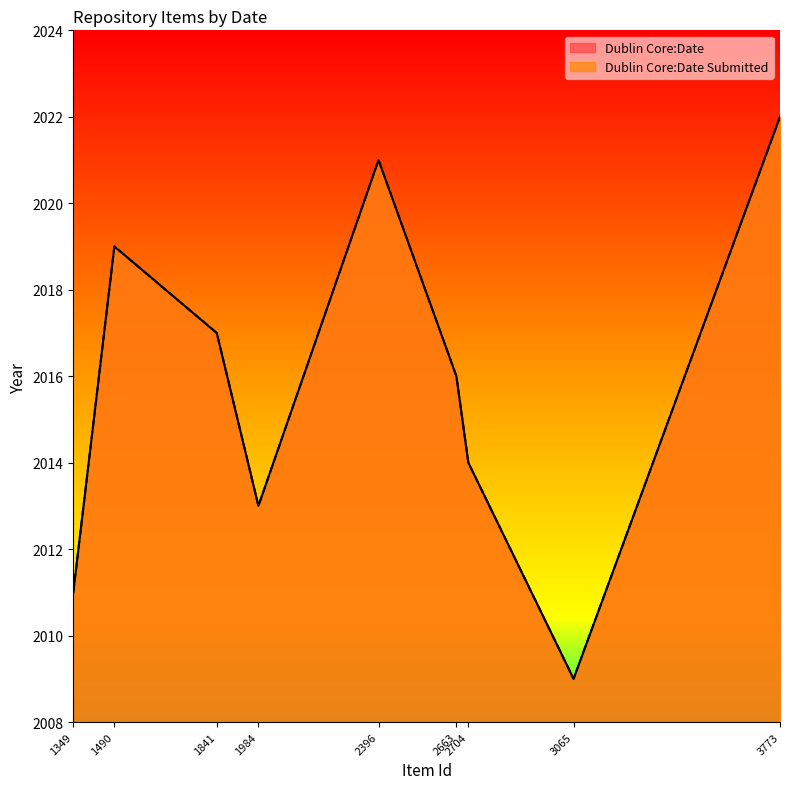

True or false: Dublin Core:Date Submitted and Dublin Core:Date intersect in this chart.

False